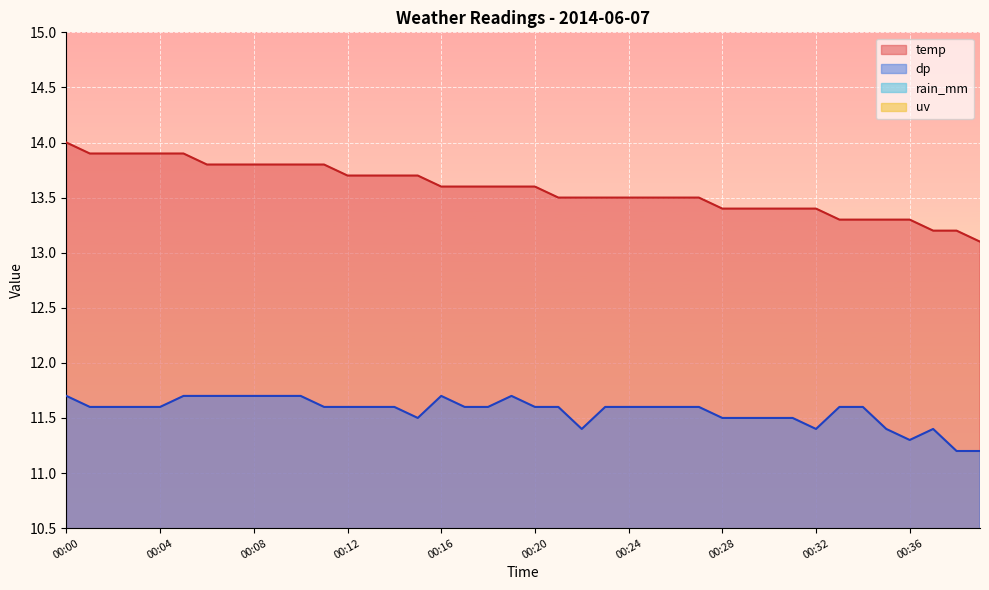

True or false: temp and dp cross at least once.

False